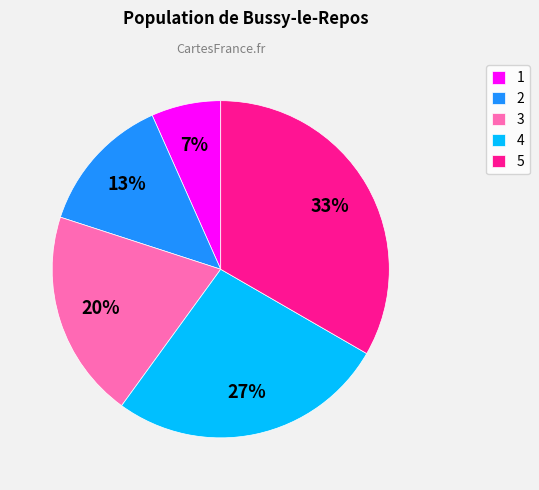

What is the smallest slice in the pie chart?

1